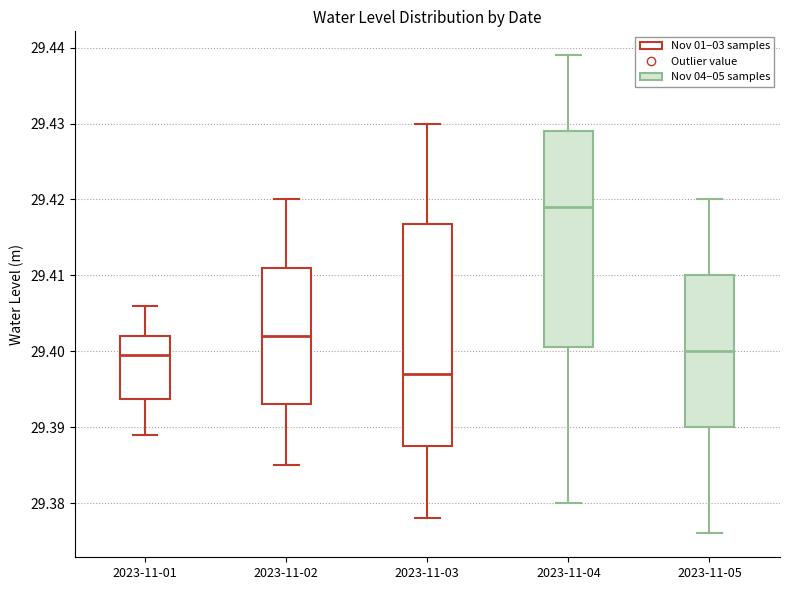

Where does the upper whisker of the box for 2023-11-03 end on the y-axis? The values are not printed on the chart, so give them approximately, as read against the axis.

29.430